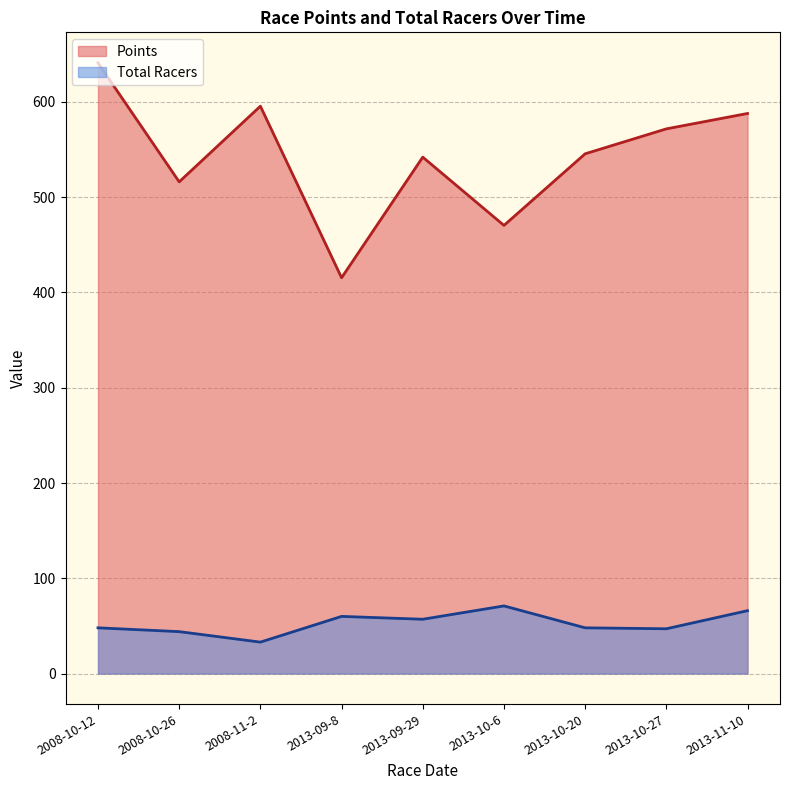

What is the average value of the Points series?

542.9